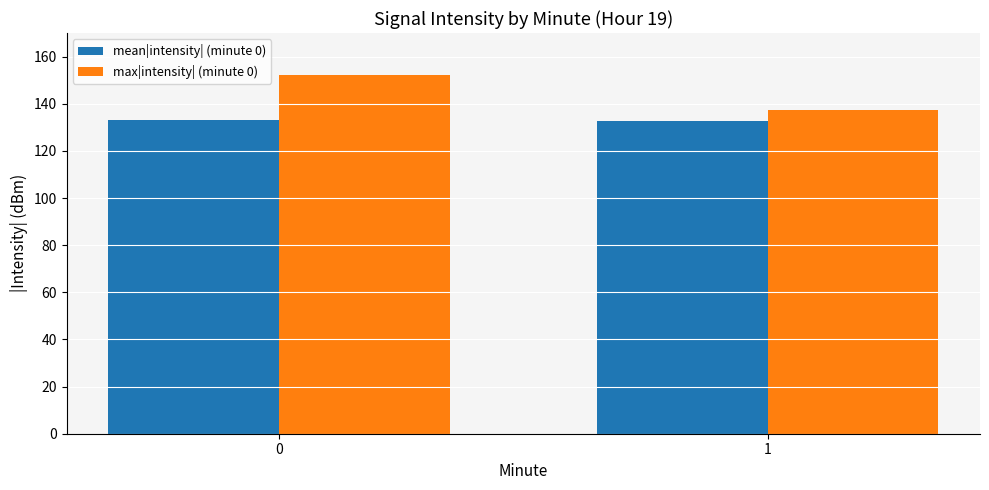

List the series in order of their overall mean, lowest first.

mean|intensity| (minute 0), max|intensity| (minute 0)